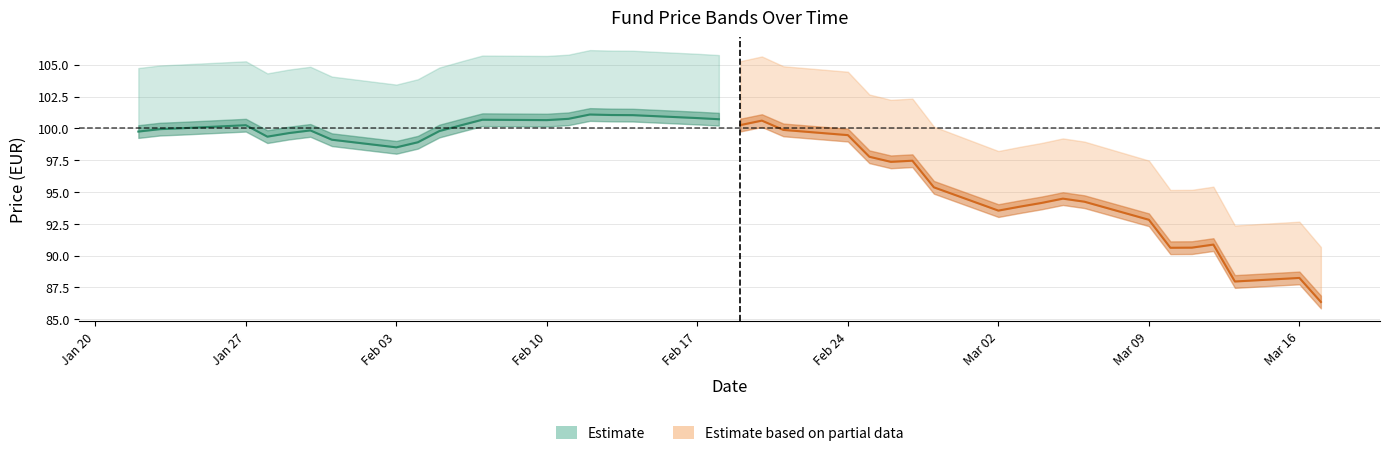

True or false: Estimate (centre) has a value of 40.7 at Feb 24.

False